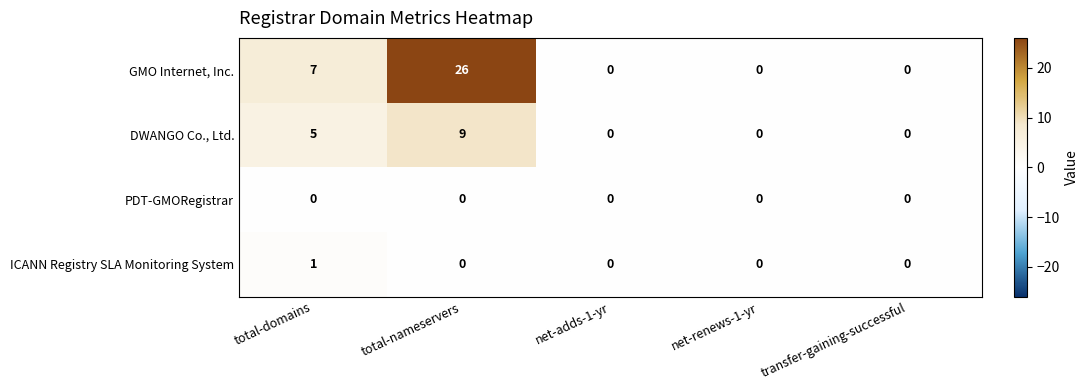

What is the difference between the maximum and minimum values in the GMO Internet, Inc. series?

26